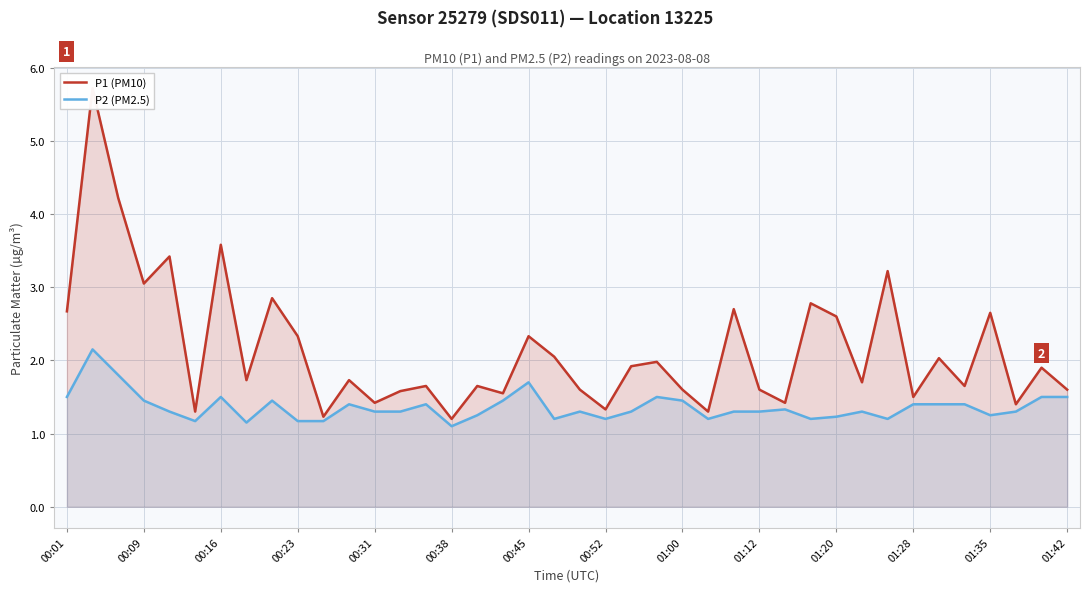

Which series has the largest range (max minus min)?

P1 (PM10)